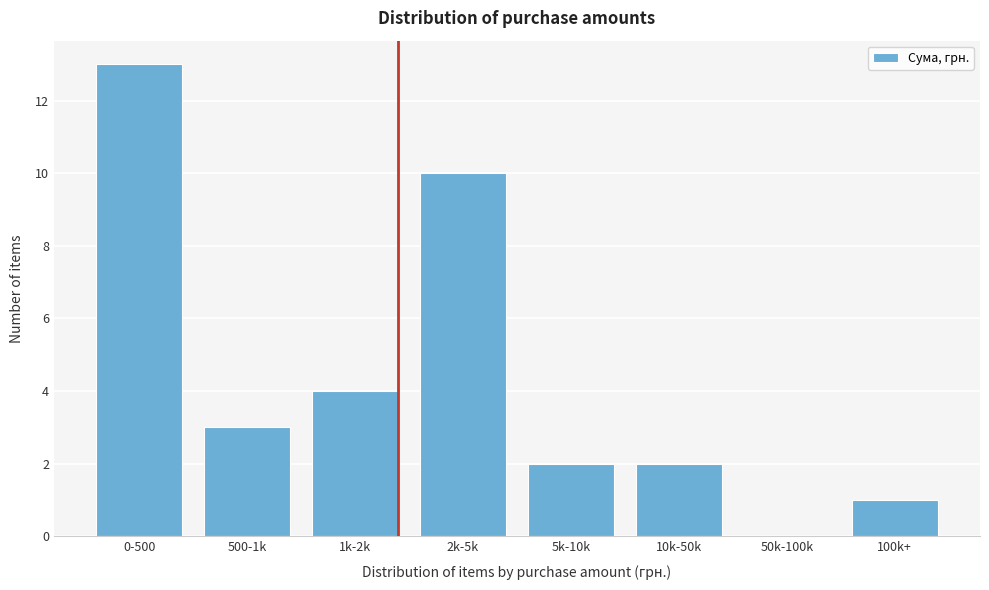

Reading left to right, transcribe all the data shown in this chart.

0-500=13	500-1k=3	1k-2k=4	2k-5k=10	5k-10k=2	10k-50k=2	50k-100k=0	100k+=1